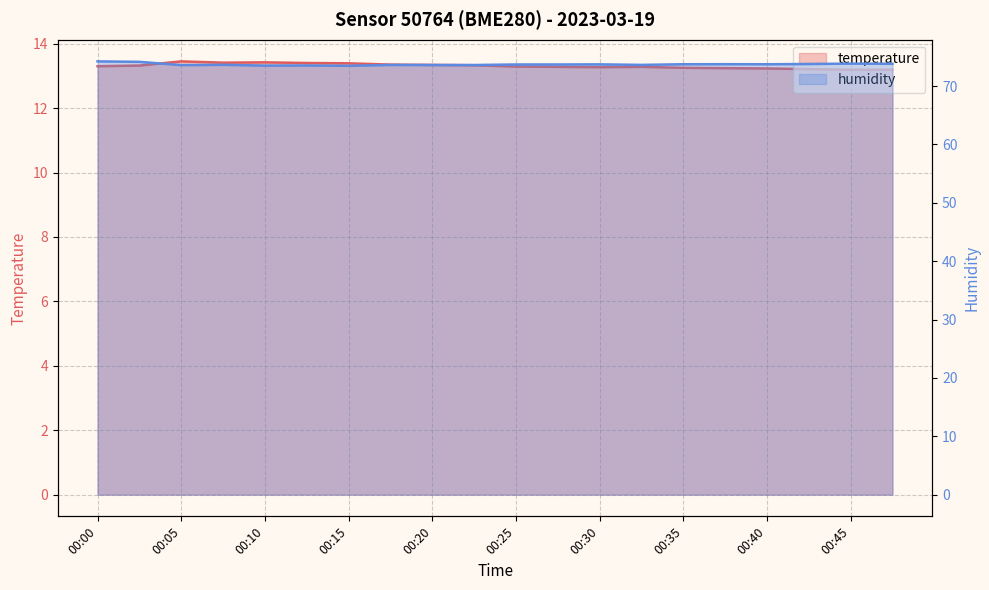

True or false: temperature and humidity cross at least once.

False